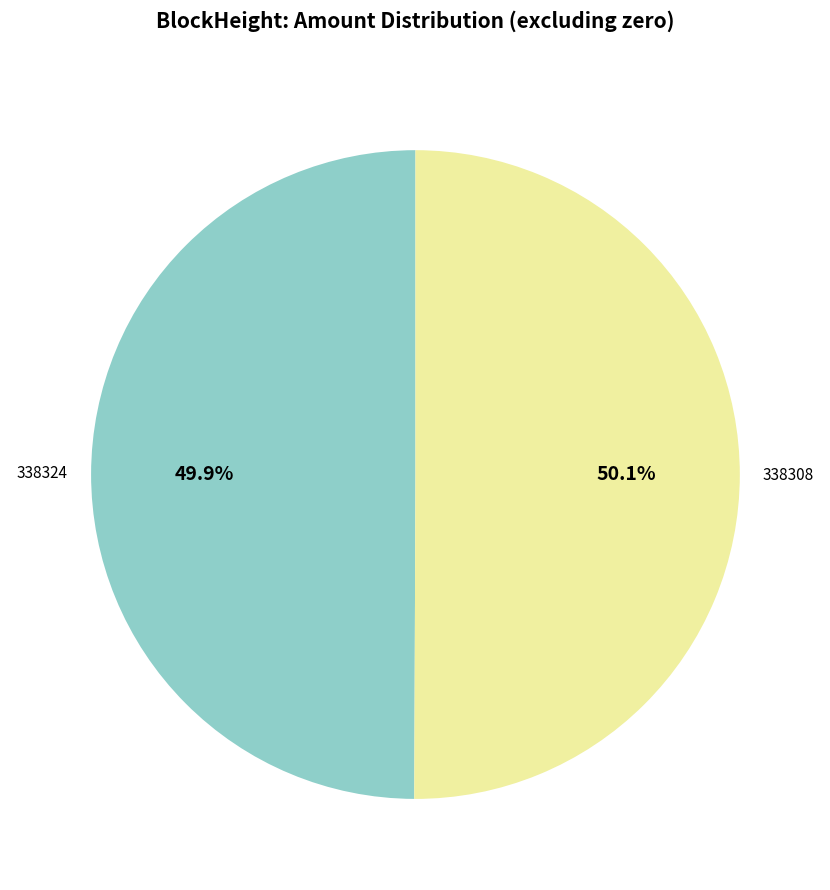

Count the number of slices in the pie.

2